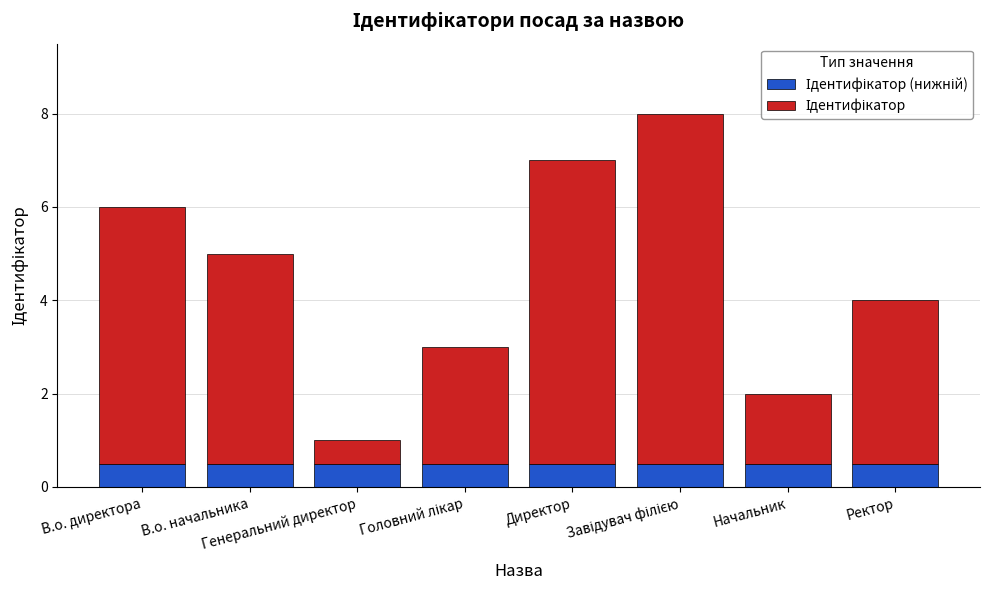

What is the label of the 6th bar from the left?

Завідувач філією